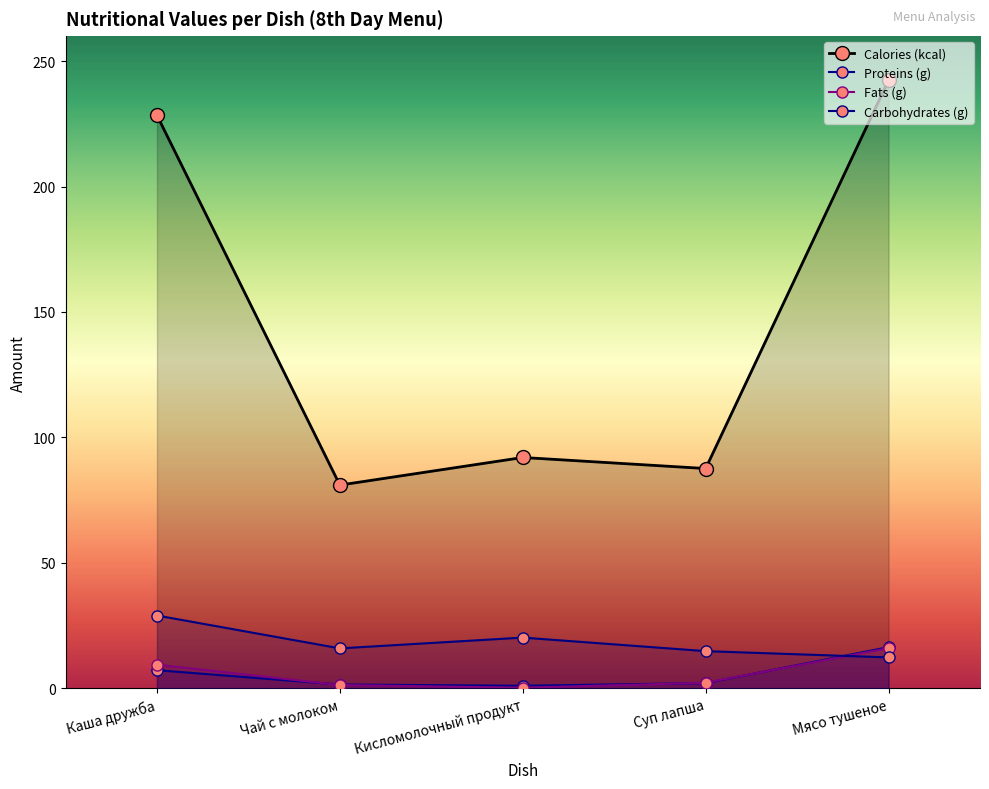

How many distinct data groups are displayed?

4